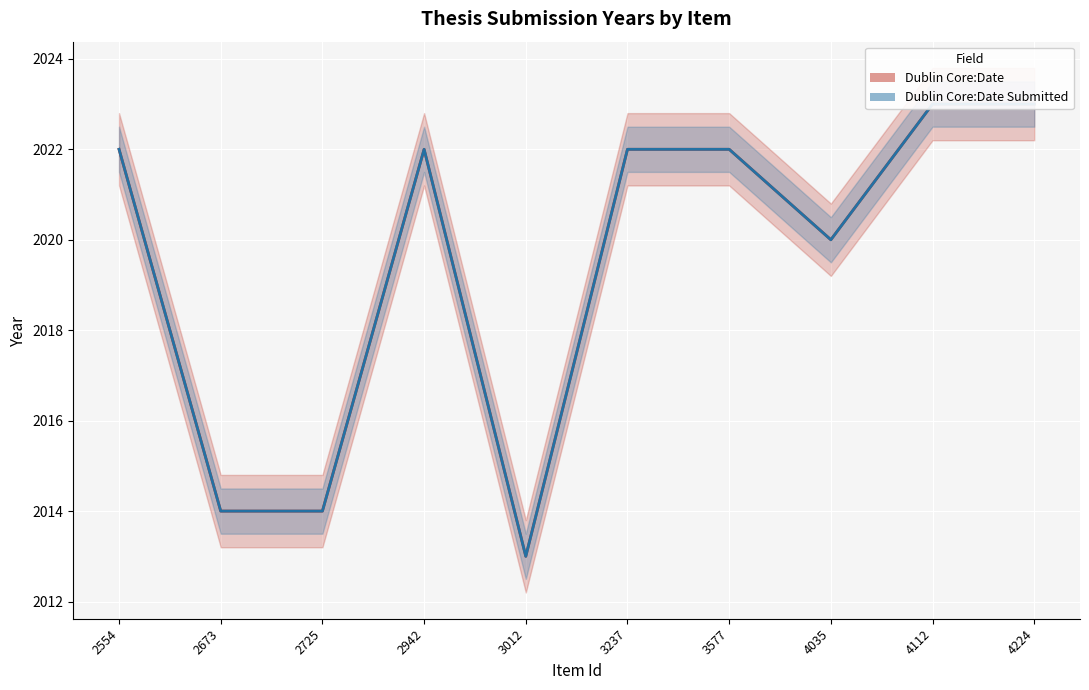

Reading left to right, extract all data points from this chart.

Dublin Core:Date: 2022	2014	2014	2022	2013	2022	2022	2020	2023	2023
Dublin Core:Date Submitted: 2022	2014	2014	2022	2013	2022	2022	2020	2023	2023